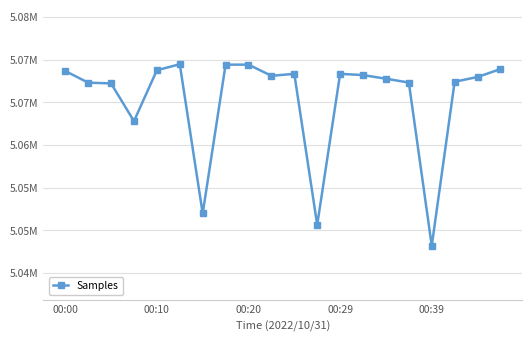

Does the chart have visible grid lines?

Yes